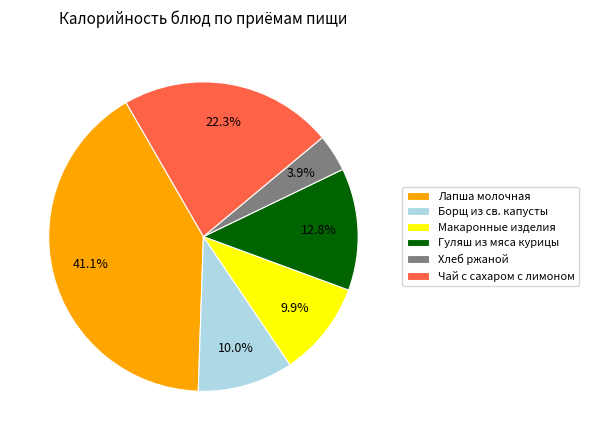

Is there any slice that represents more than half of the pie?

No